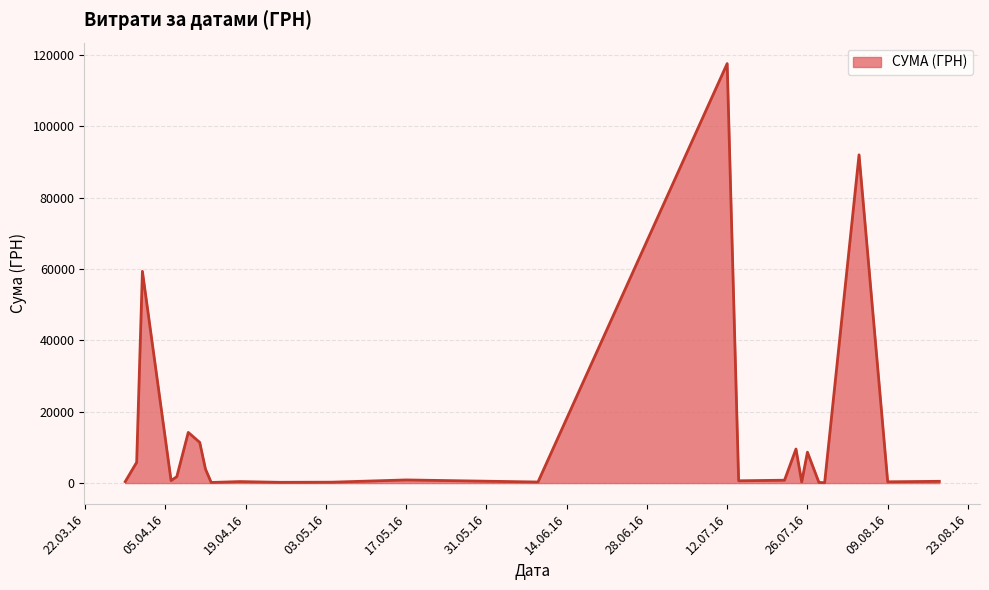

What is the greatest value displayed?

117568.8